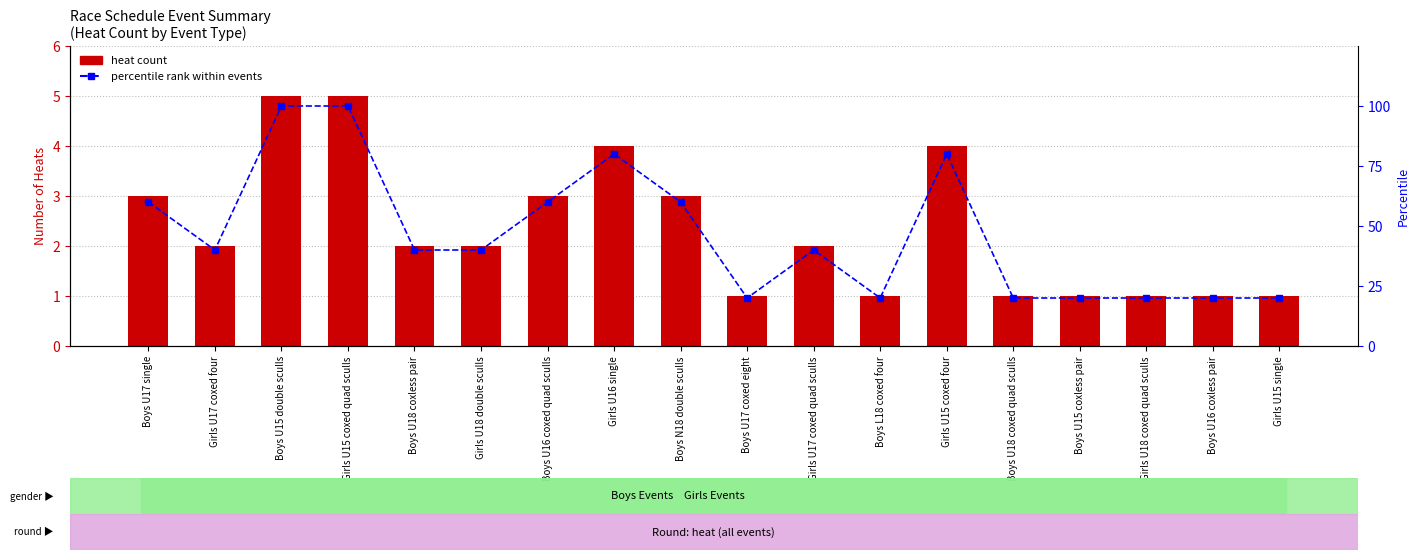

What are all the series names shown in the legend?

heat count, percentile rank